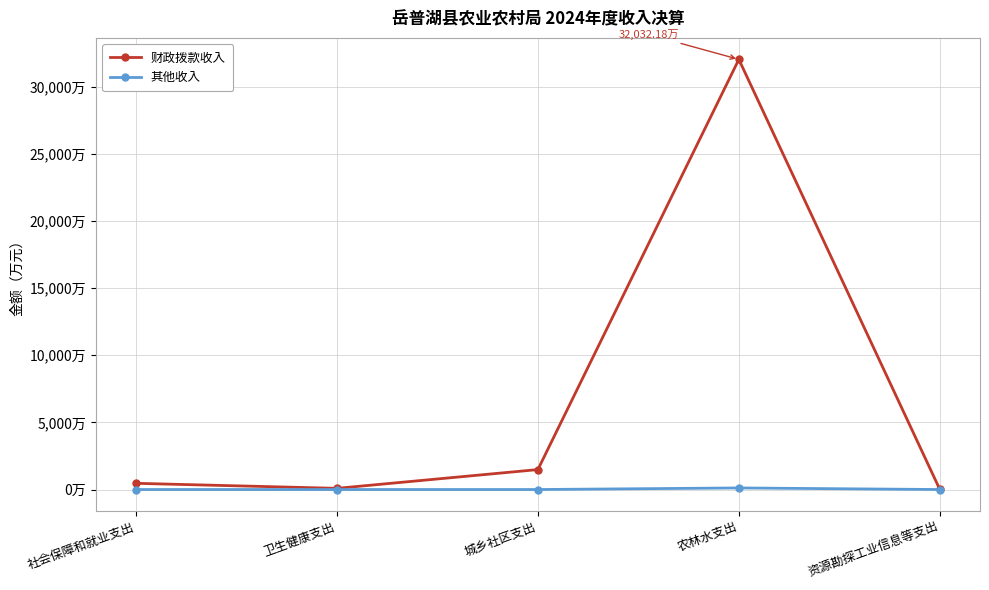

In 其他收入, how many points are higher than both neighbors (excluding endpoints)?

1